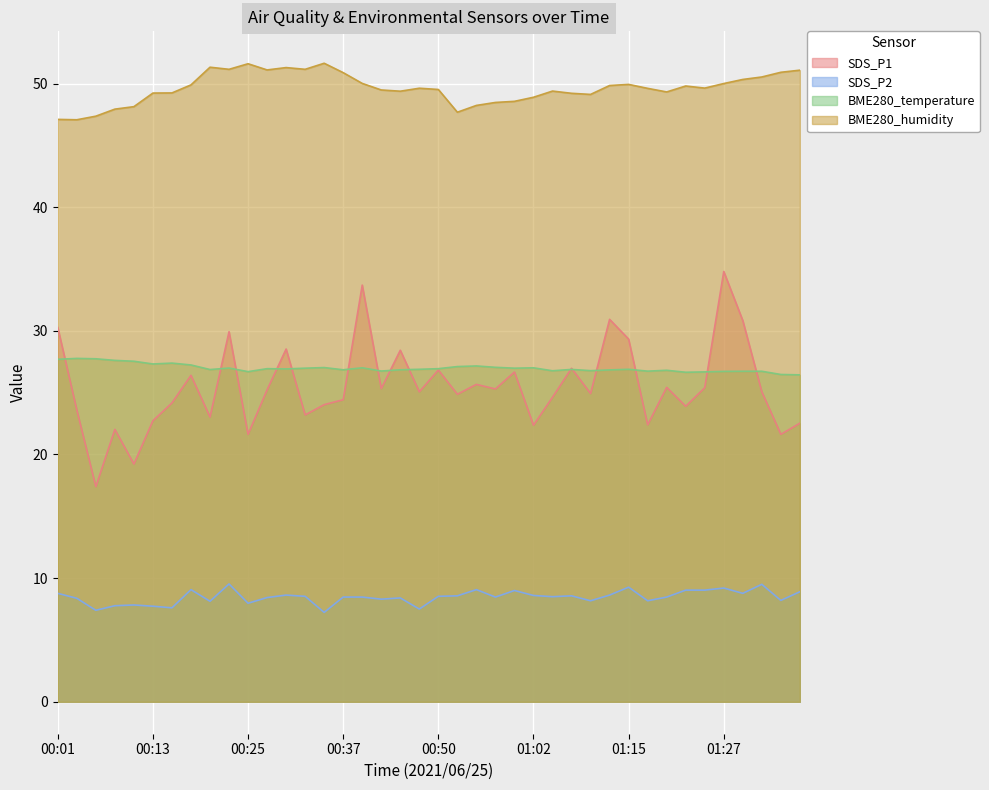

Is it true that SDS_P1 equals 30.8 at 01:30?

True